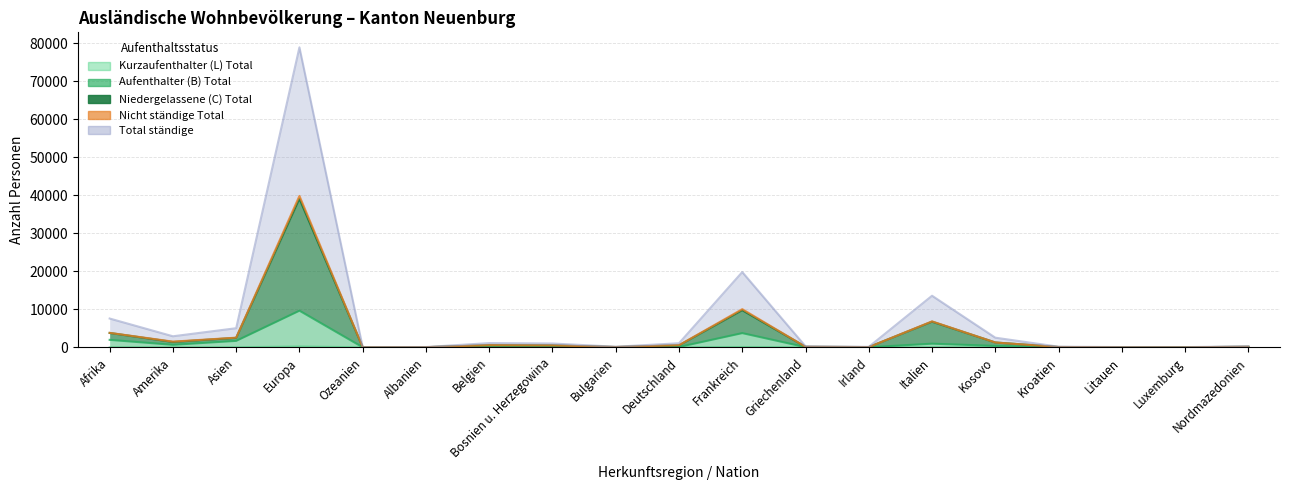

At which label does Nicht ständige Total reach its peak?

Europa